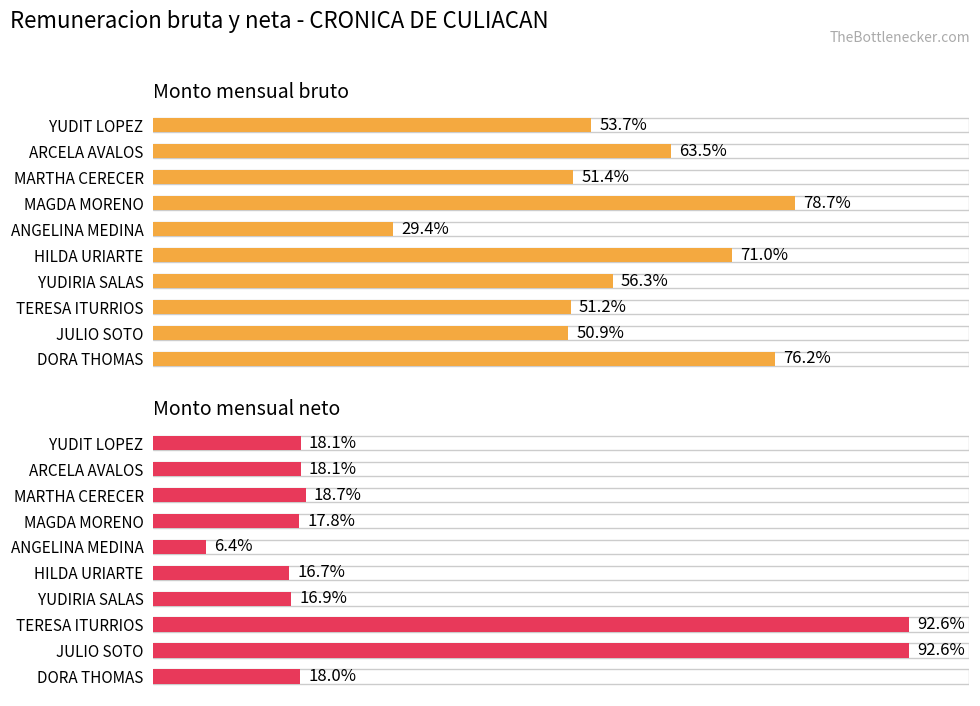

At ARCELA AVALOS, list the series in order from largest to smallest.

Monto mensual bruto, Monto mensual neto